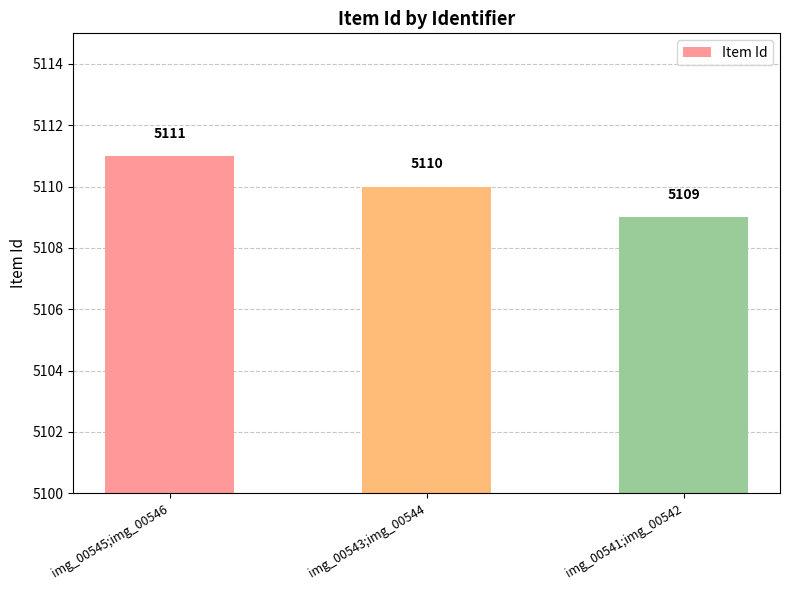

The value at img_00545;img_00546 is 5111. True or false?

True